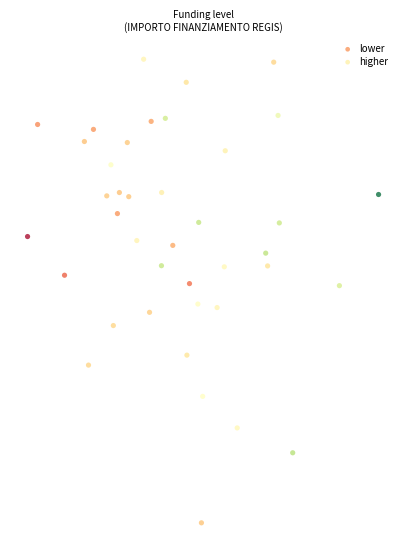

What are all the series names shown in the legend?

lower, higher